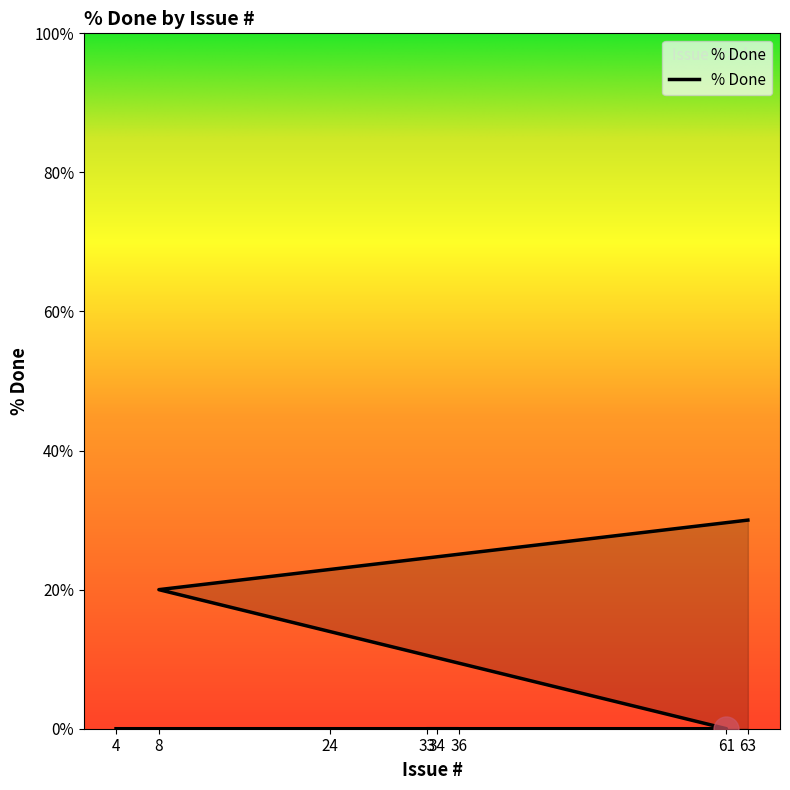

Does the chart have visible grid lines?

No